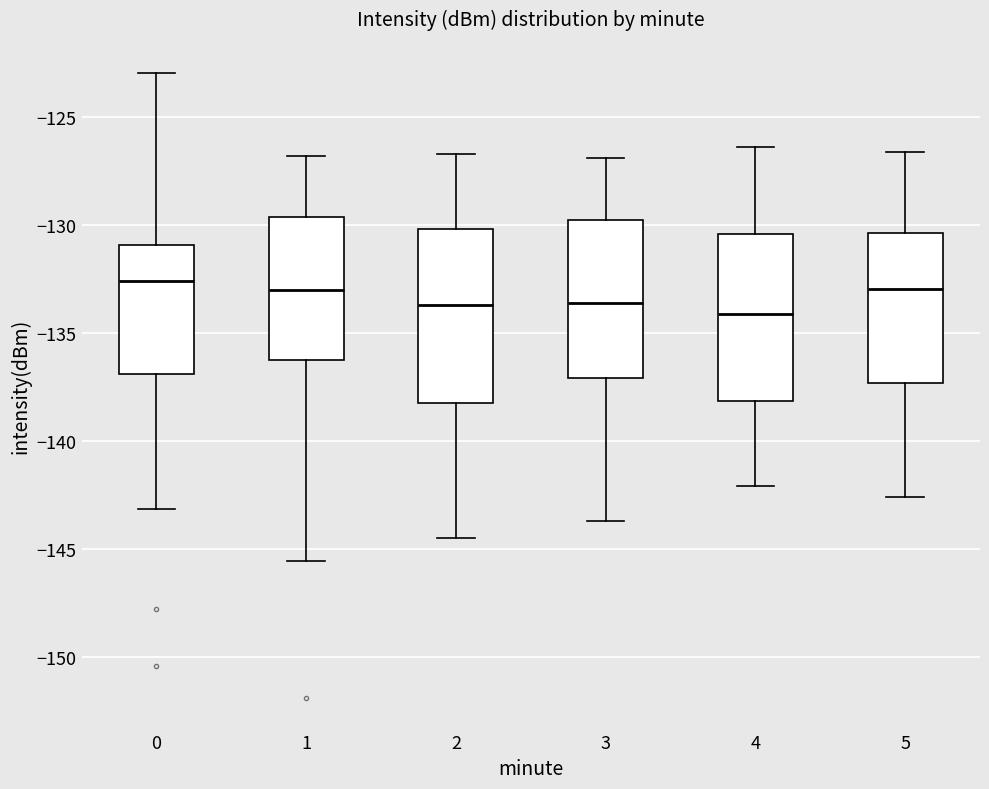

Reading left to right, read every box against the y-axis: the position of its median line, the range the box covers, and the ends of its whiskers. The values are not printed on the chart, so give them approximately, as read against the axis.

0: median -132.5, box -137.0 to -131.0, whiskers -143.0 to -123.0
1: median -133.0, box -136.0 to -129.5, whiskers -145.5 to -127.0
2: median -133.5, box -138.0 to -130.0, whiskers -144.5 to -126.5
3: median -133.5, box -137.0 to -129.5, whiskers -143.5 to -127.0
4: median -134.0, box -138.0 to -130.5, whiskers -142.0 to -126.5
5: median -133.0, box -137.5 to -130.5, whiskers -142.5 to -126.5